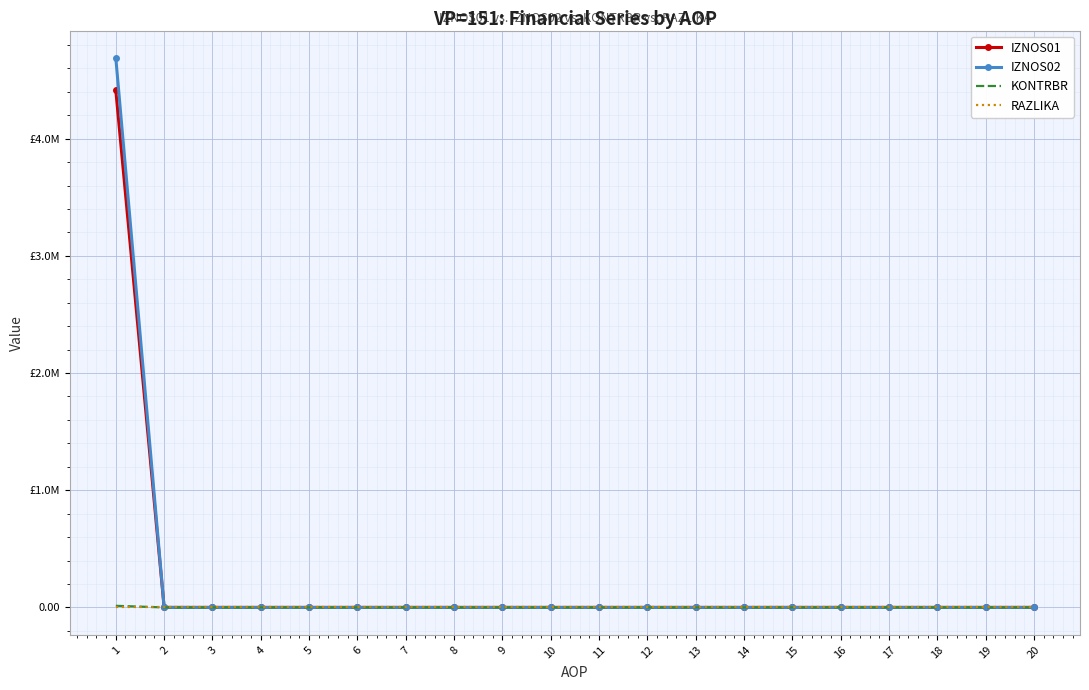

What are all the series names shown in the legend?

IZNOS01, IZNOS02, KONTRBR, RAZLIKA